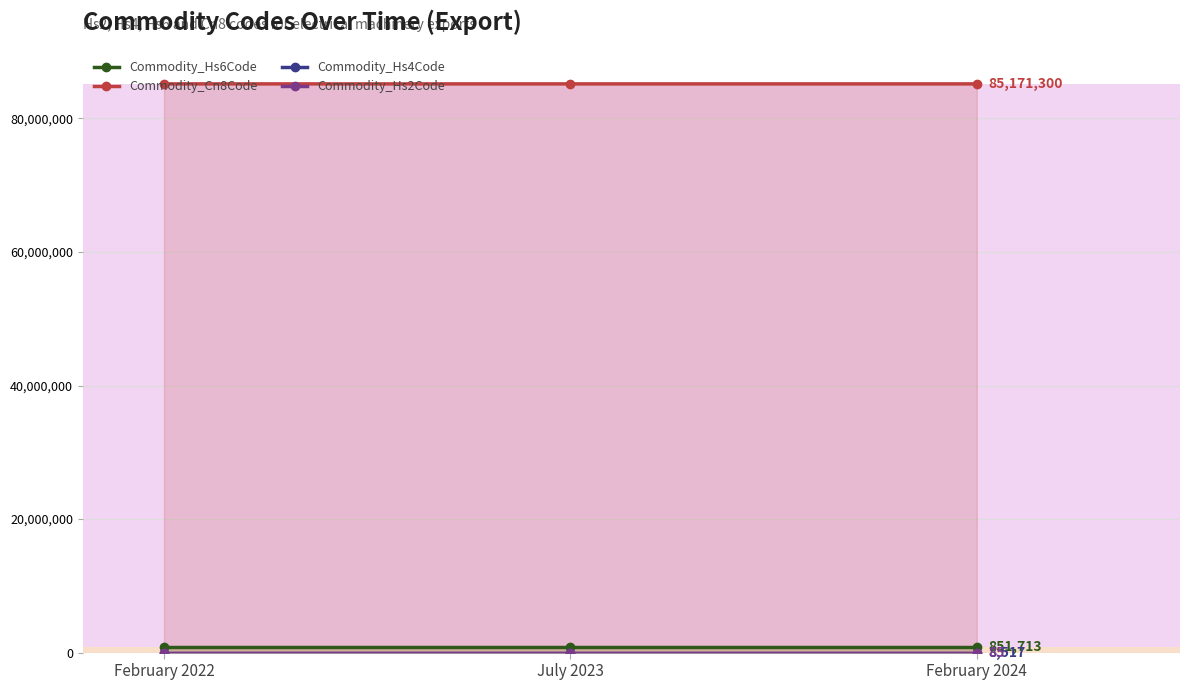

Rank the categories by Commodity_Hs4Code value from highest to lowest.

February 2022, July 2023, February 2024